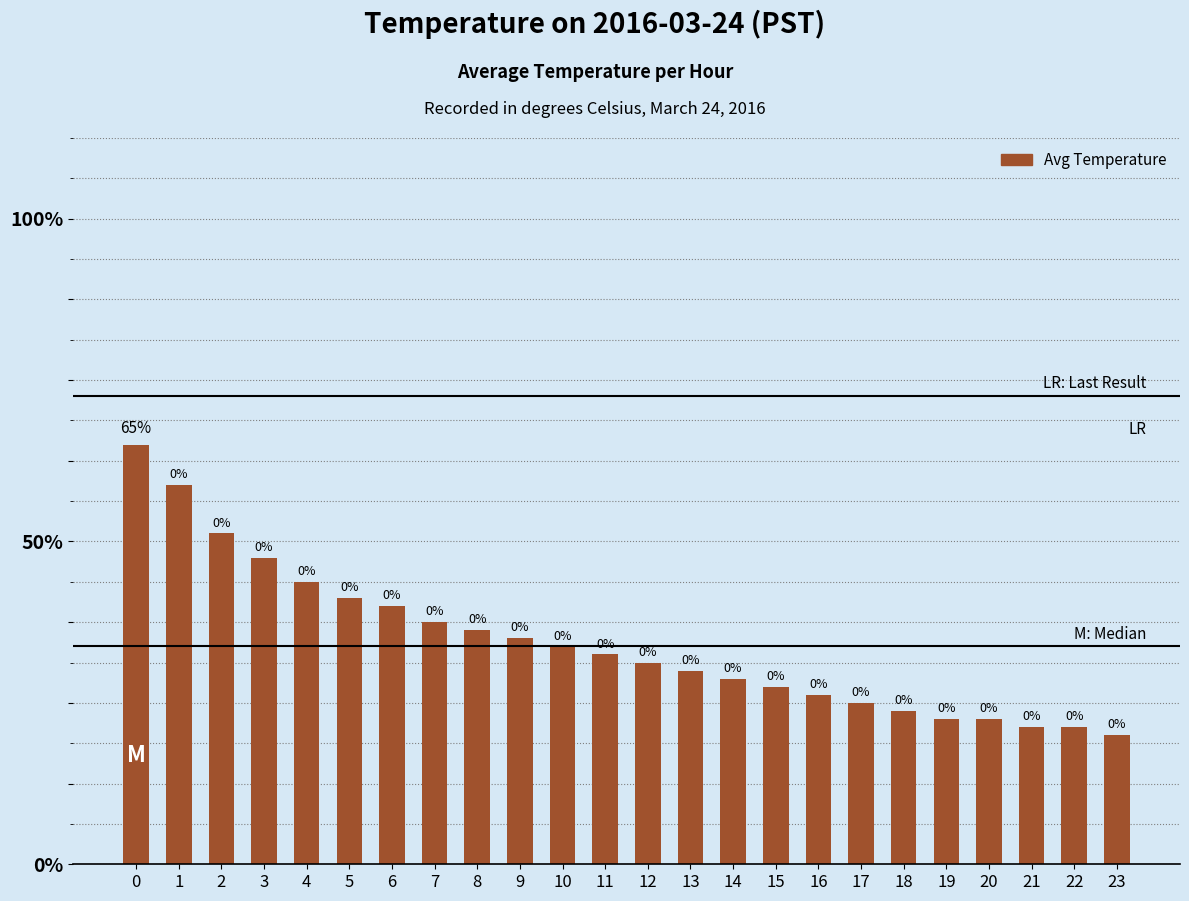

What is the value of the 21st bar from the left?

5.2